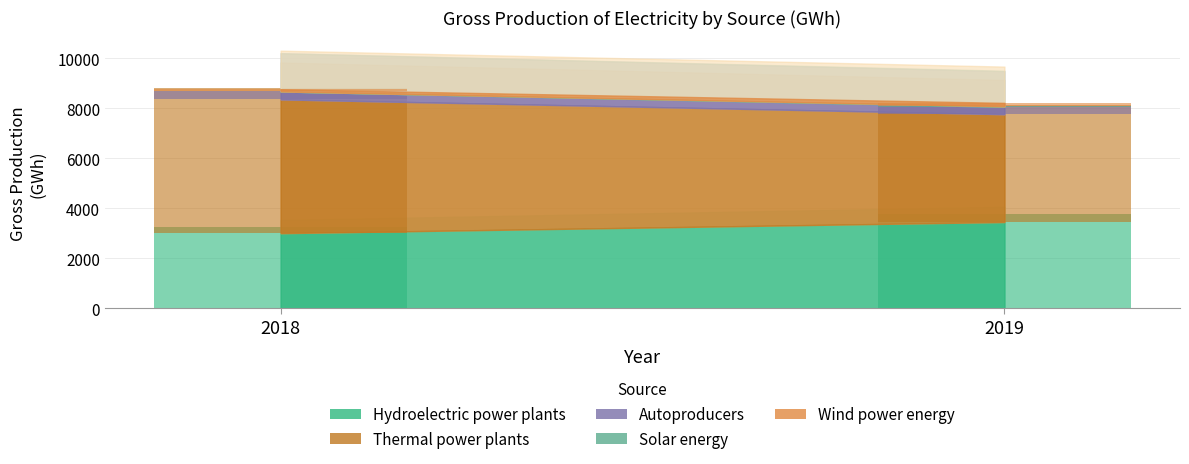

The value of Autoproducers at 2019 is 481. True or false?

False